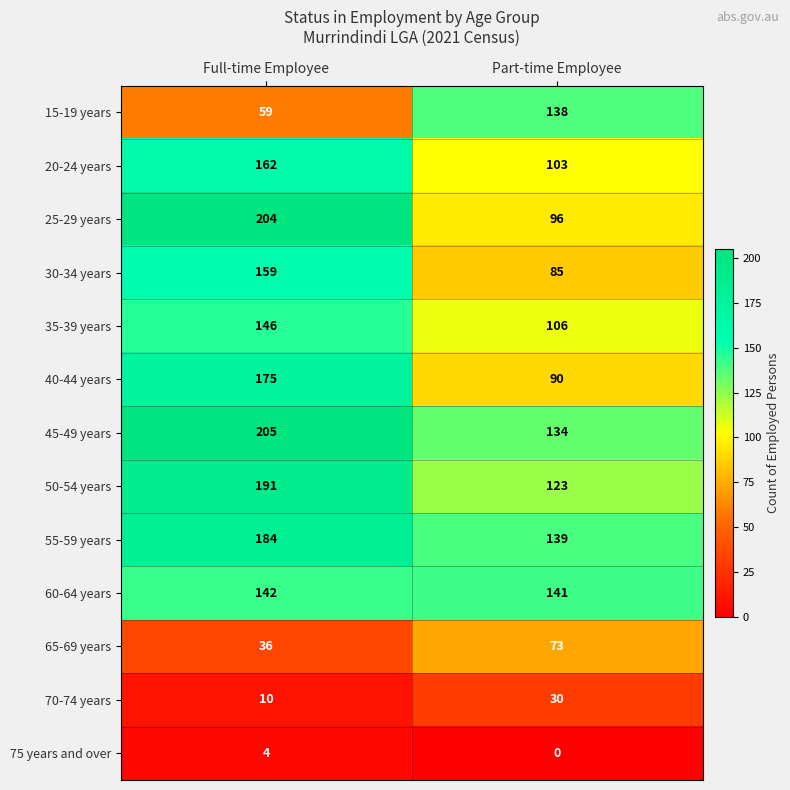

Count the number of data series in this chart.

13